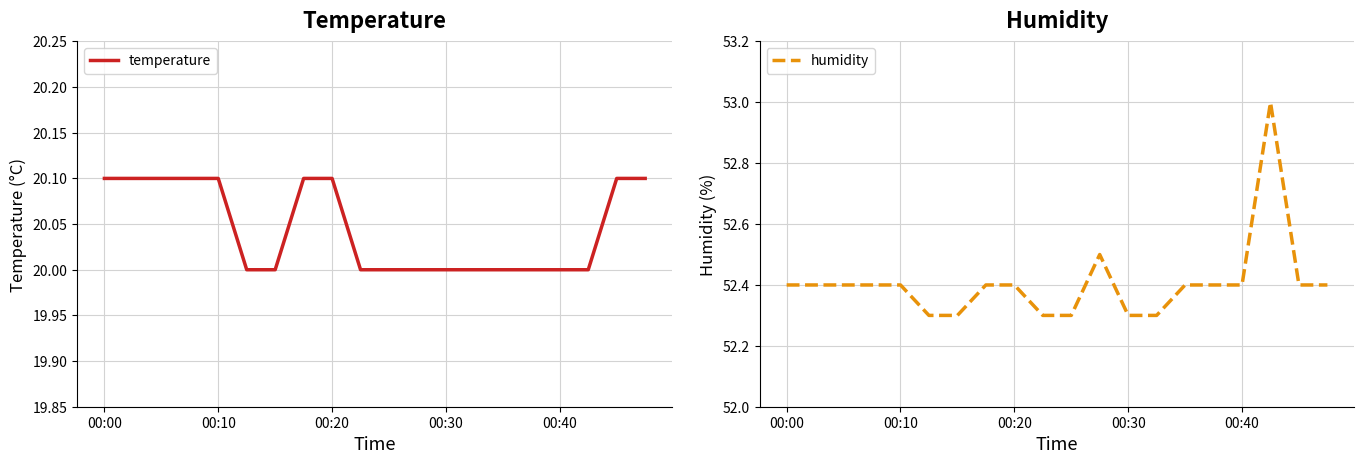

What is the lowest value of the temperature series?

20.0